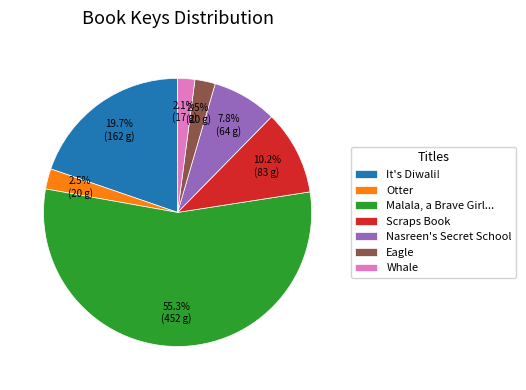

How many segments does this pie chart have?

7